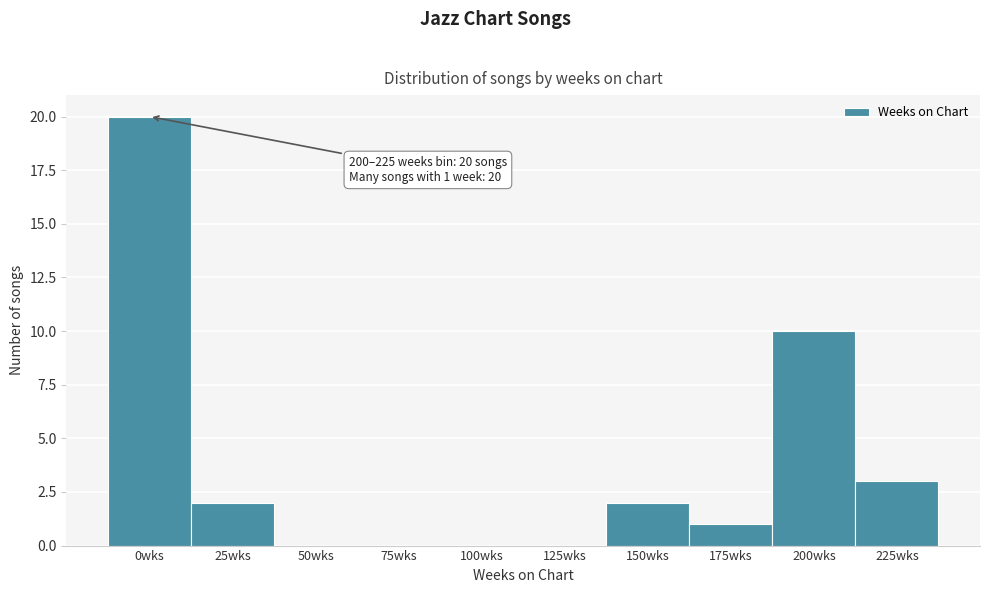

Reading left to right, list all the values displayed in this chart.

0wks=20	25wks=2	50wks=0	75wks=0	100wks=0	125wks=0	150wks=2	175wks=1	200wks=10	225wks=3